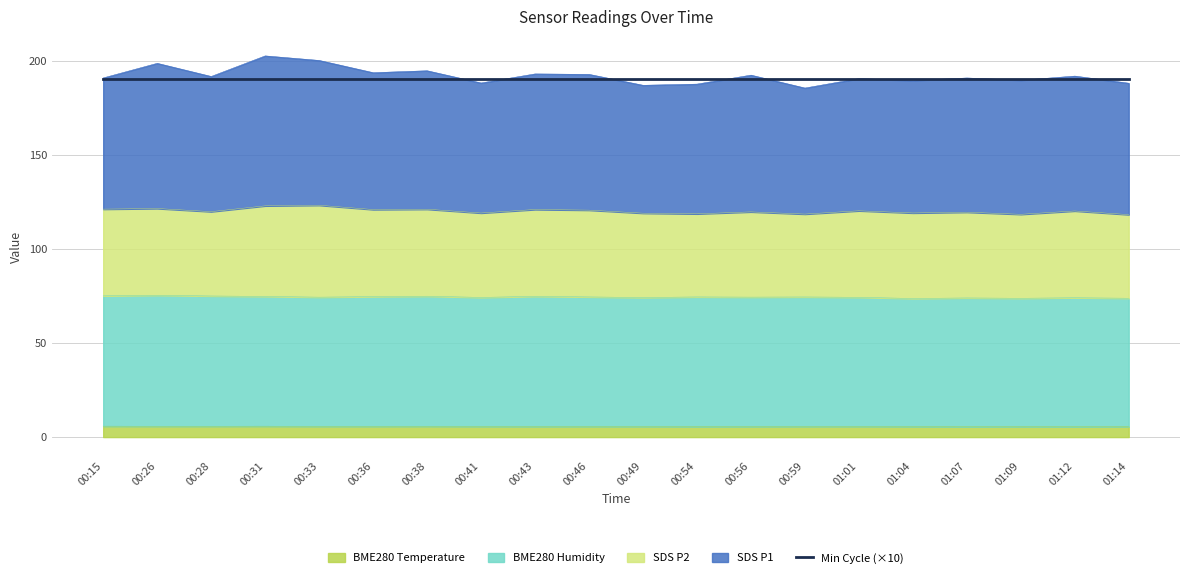

At which label does BME280_temperature reach its peak?

00:15